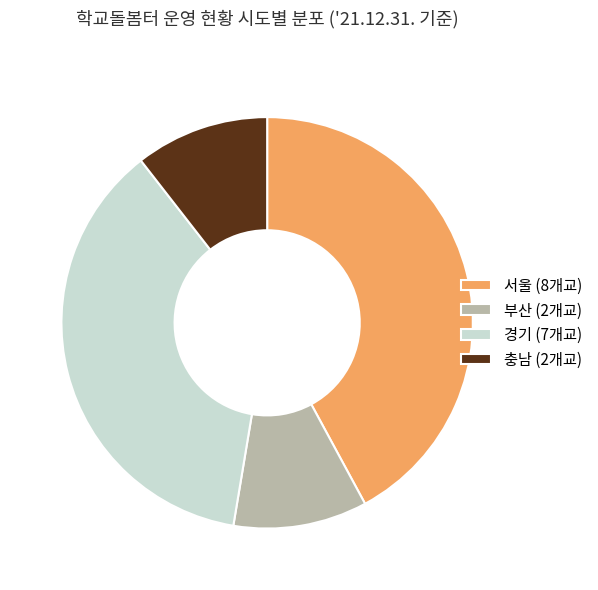

The 부산 (2개교) slice represents 1% of the pie. True or false?

False